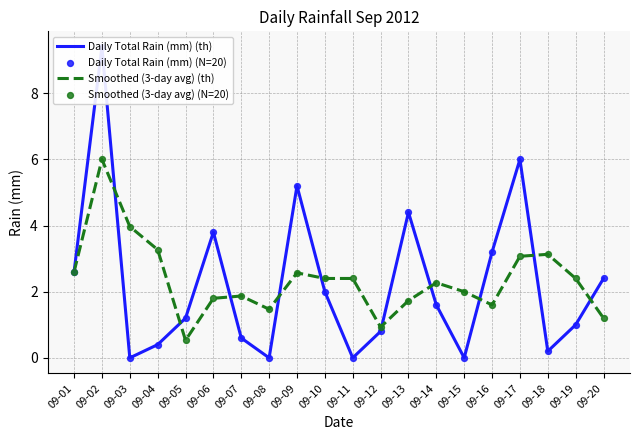

Which series contains the highest Y value?

Daily Total Rain (mm) (th)